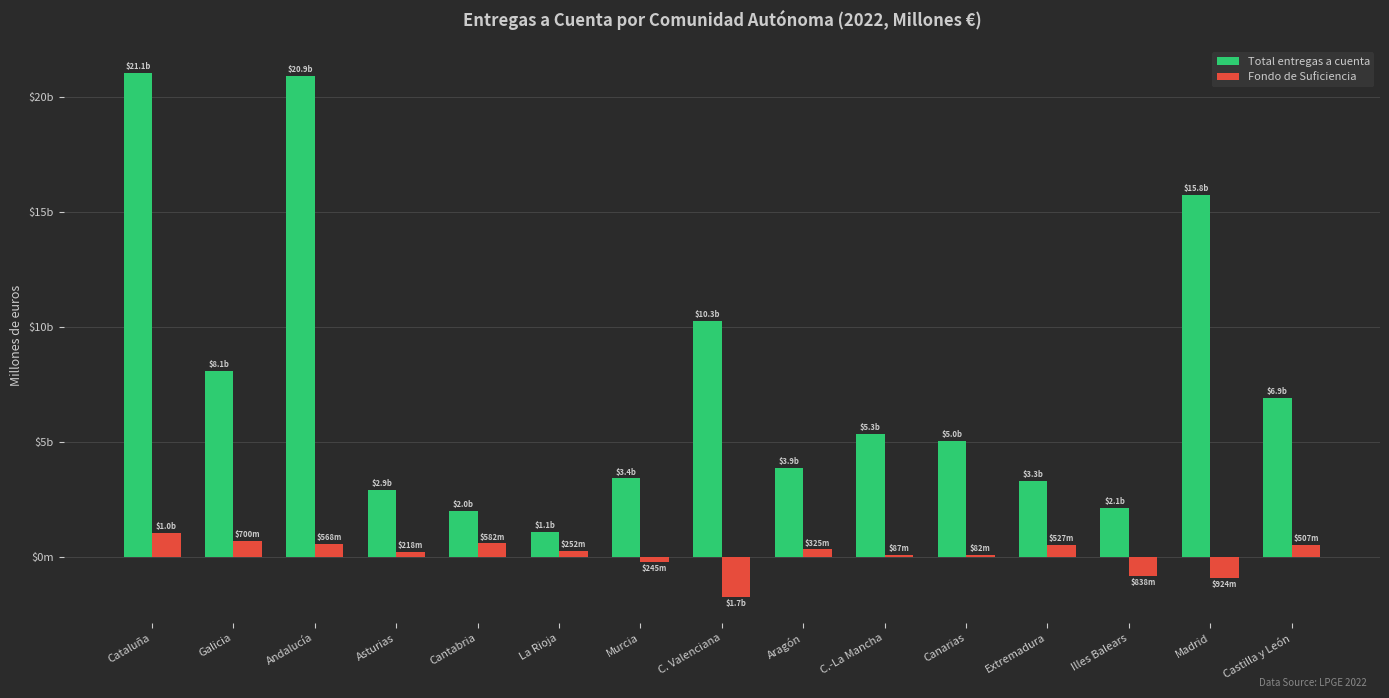

Reading left to right, what are all the values shown in this chart?

Total entregas a cuenta: 21056.6	8079.5	20942.7	2923.7	1986.7	1071.4	3411.9	10269.9	3860.4	5333.1	5047.2	3315.1	2148.0	15754.7	6936.2
Fondo de Suficiencia: 1026.9	700.3	568.0	217.9	582.4	251.9	-244.8	-1738.9	324.7	86.6	82.1	526.6	-837.9	-923.9	506.7